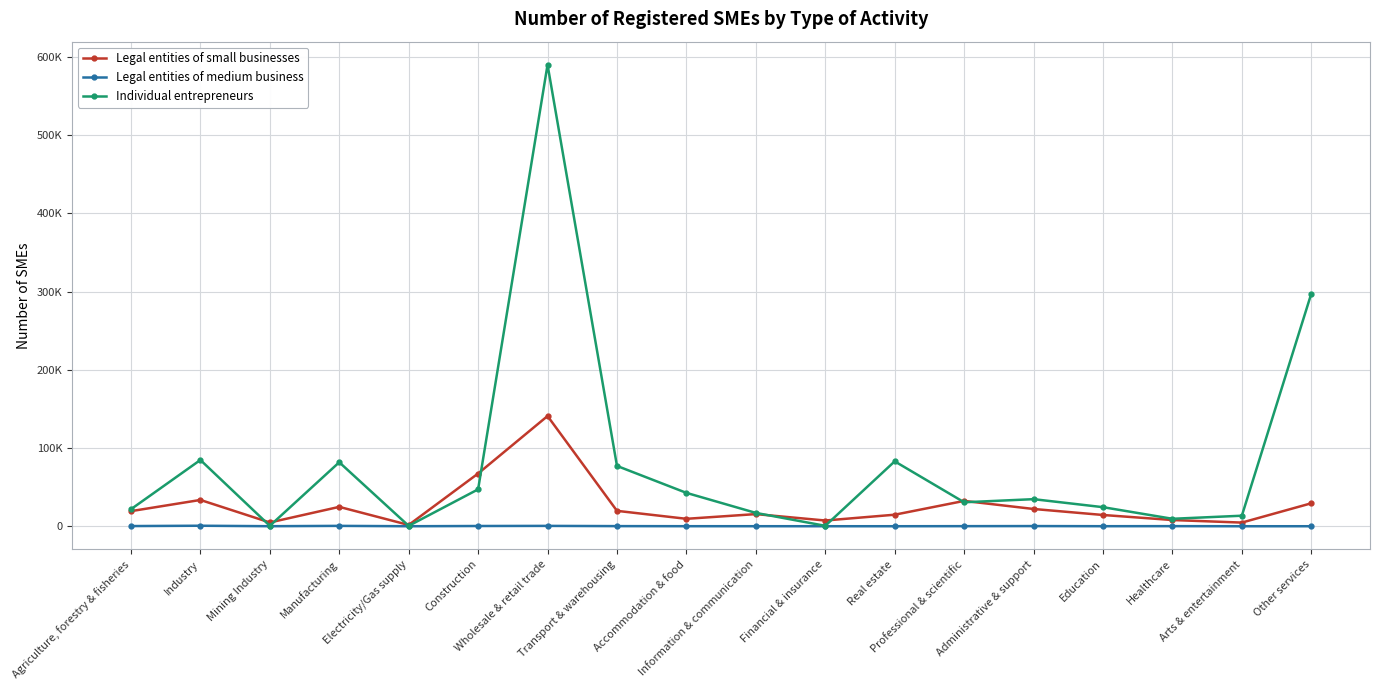

How many data points in Legal entities of small businesses are less than 19330?

9